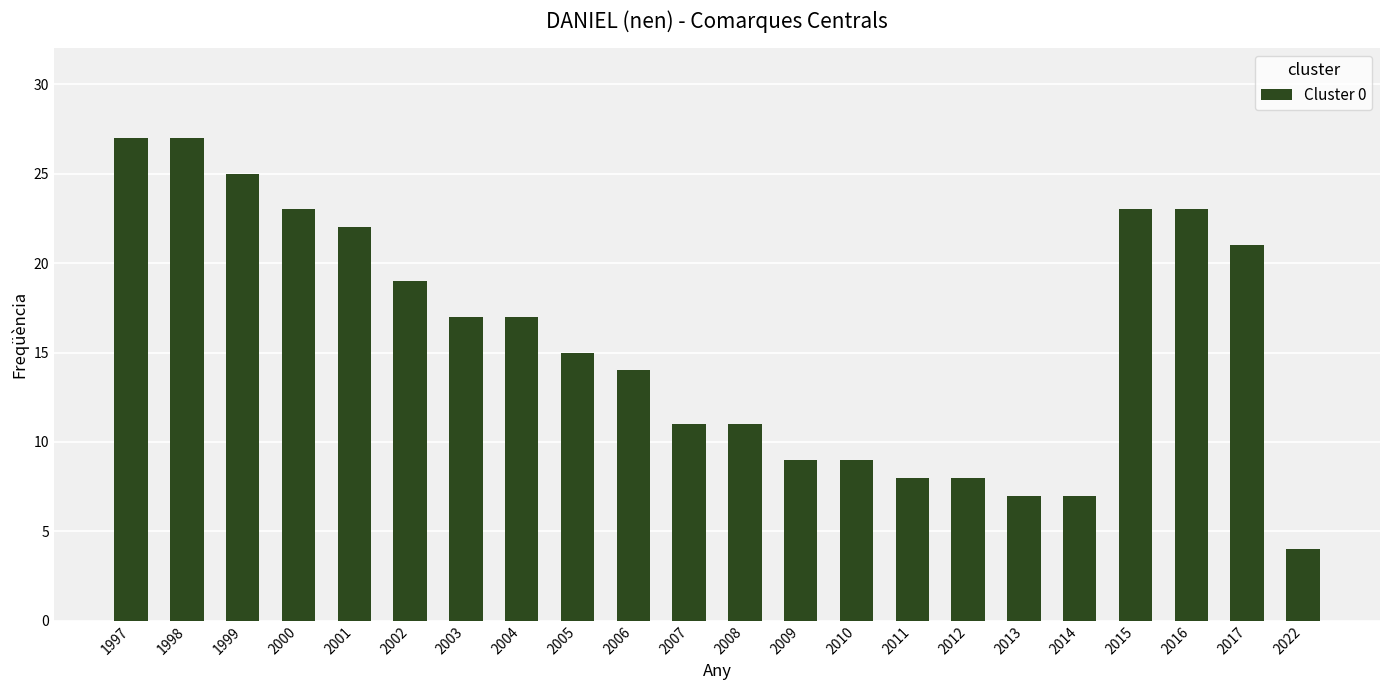

The value at 2016 is 23. True or false?

True